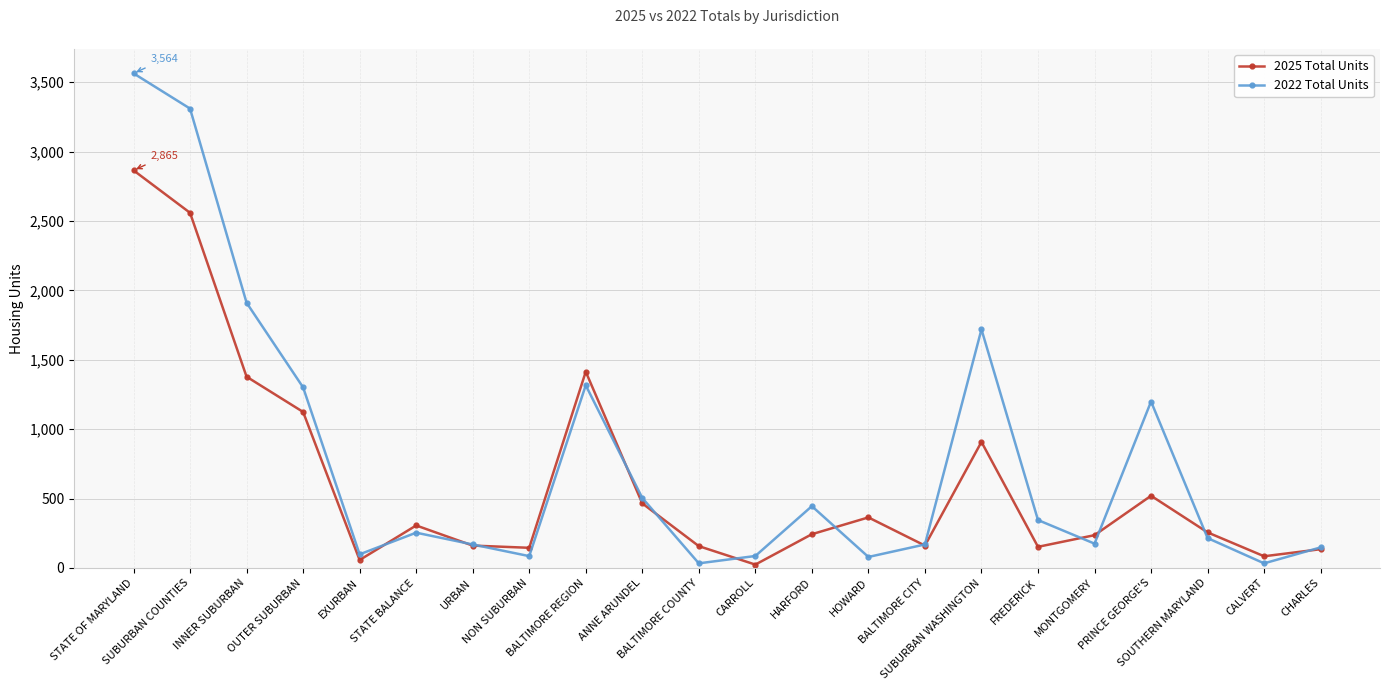

What is the spread (max minus min) of values at HOWARD?

285